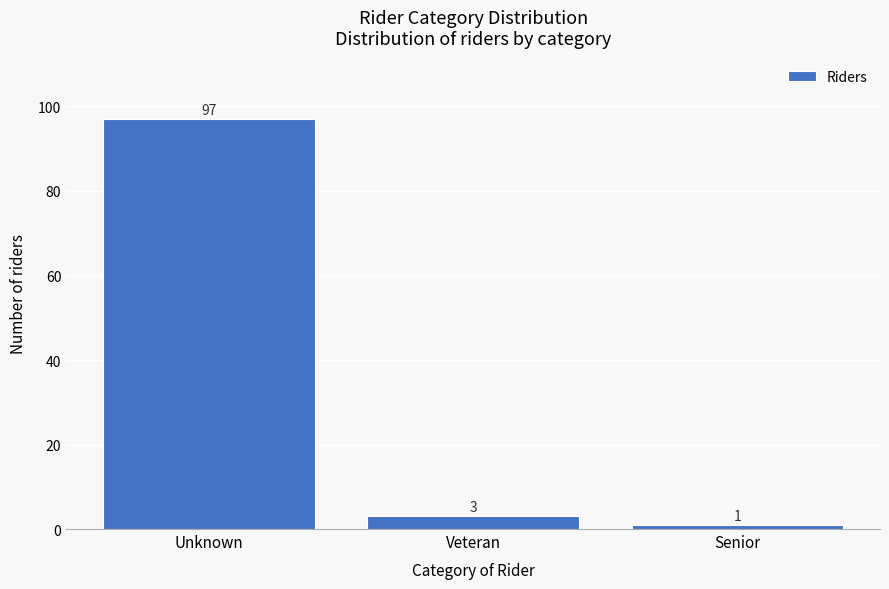

Reading left to right, extract all data points from this chart.

97	3	1